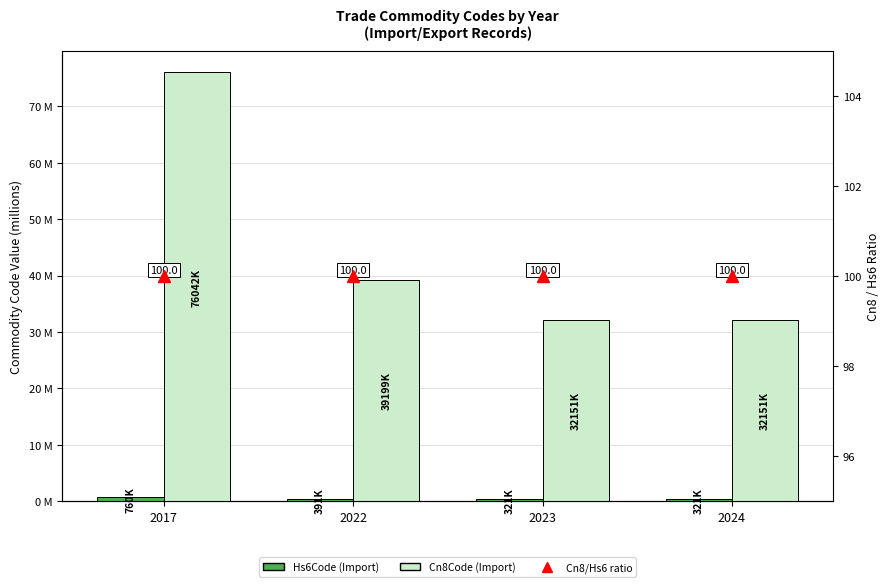

Which series has the widest spread of values?

Cn8Code (Import)